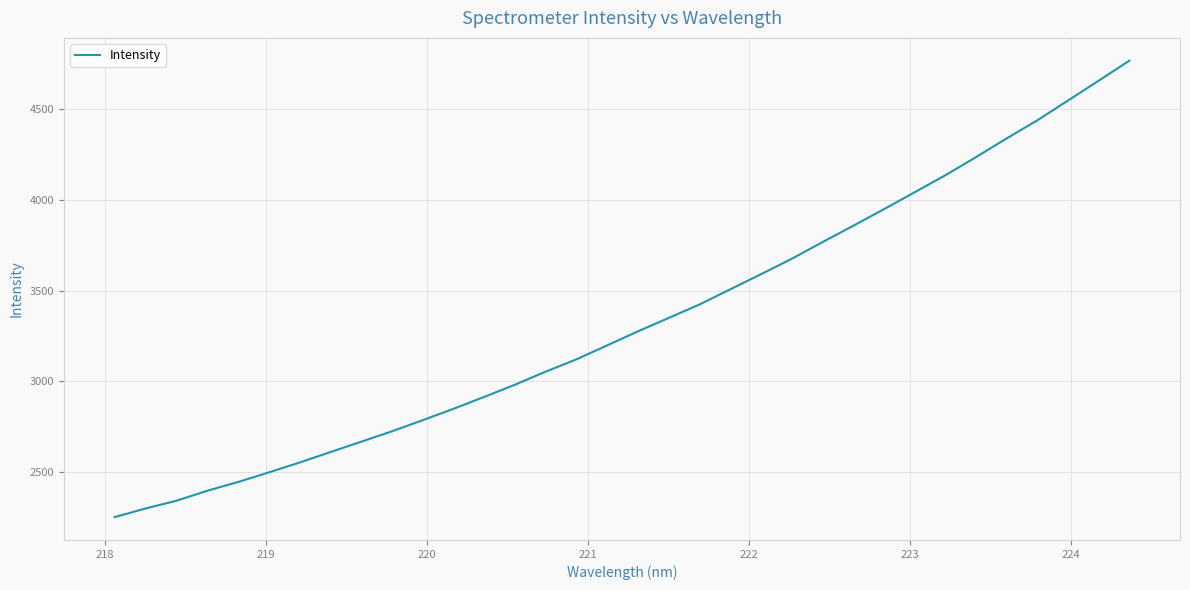

What is the difference between the maximum and minimum values?

2518.2